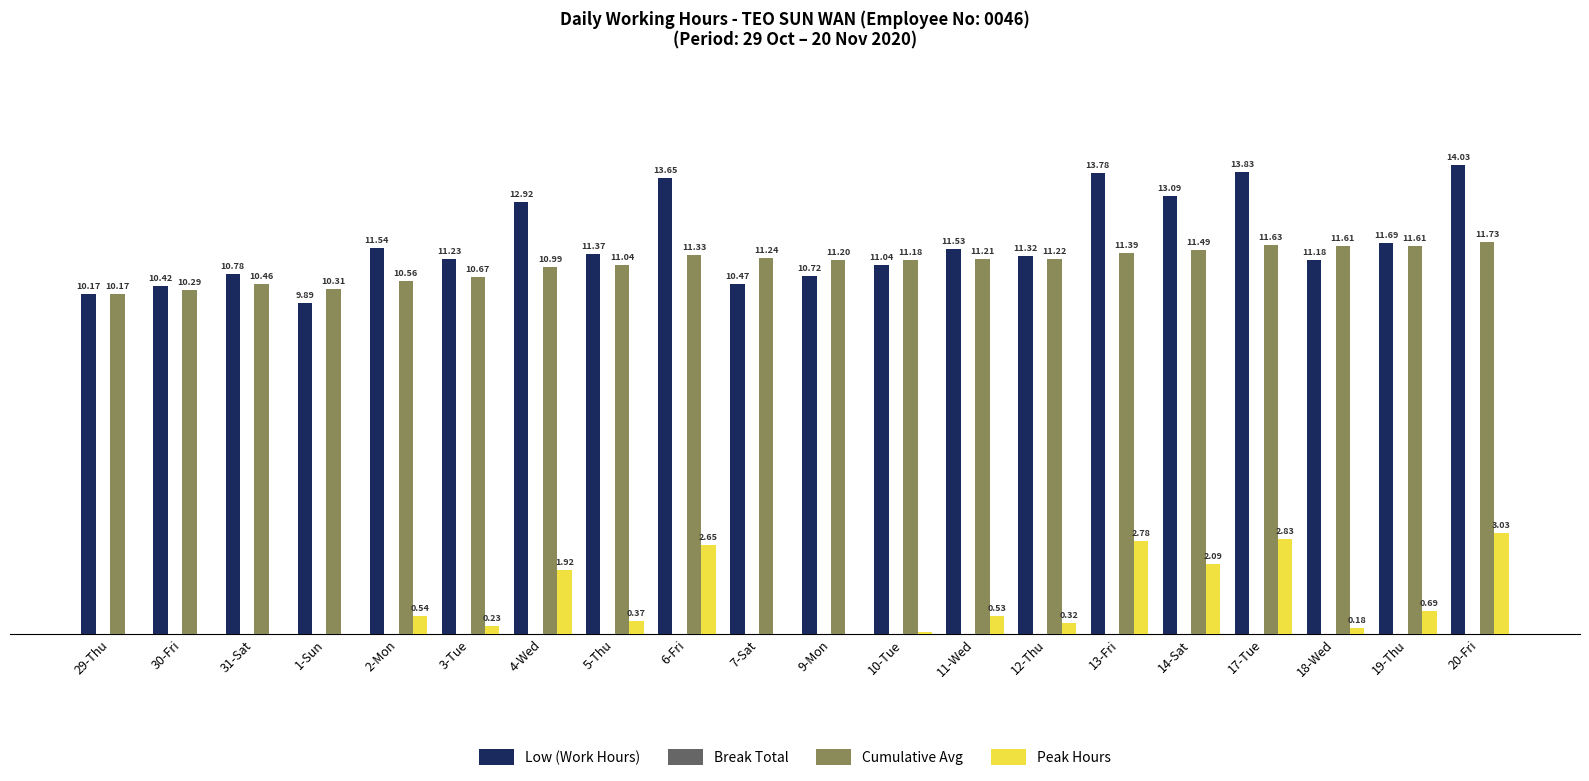

Which series changed the most between 9-Mon and 19-Thu?

Low (Work Hours)